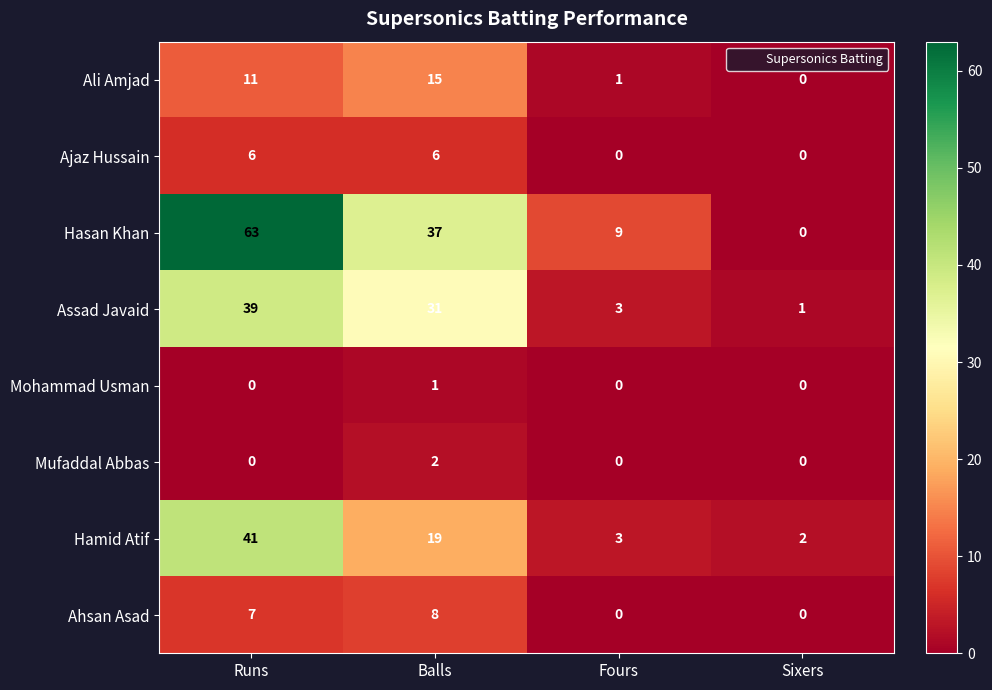

Which series has the largest range (max minus min)?

Hasan Khan